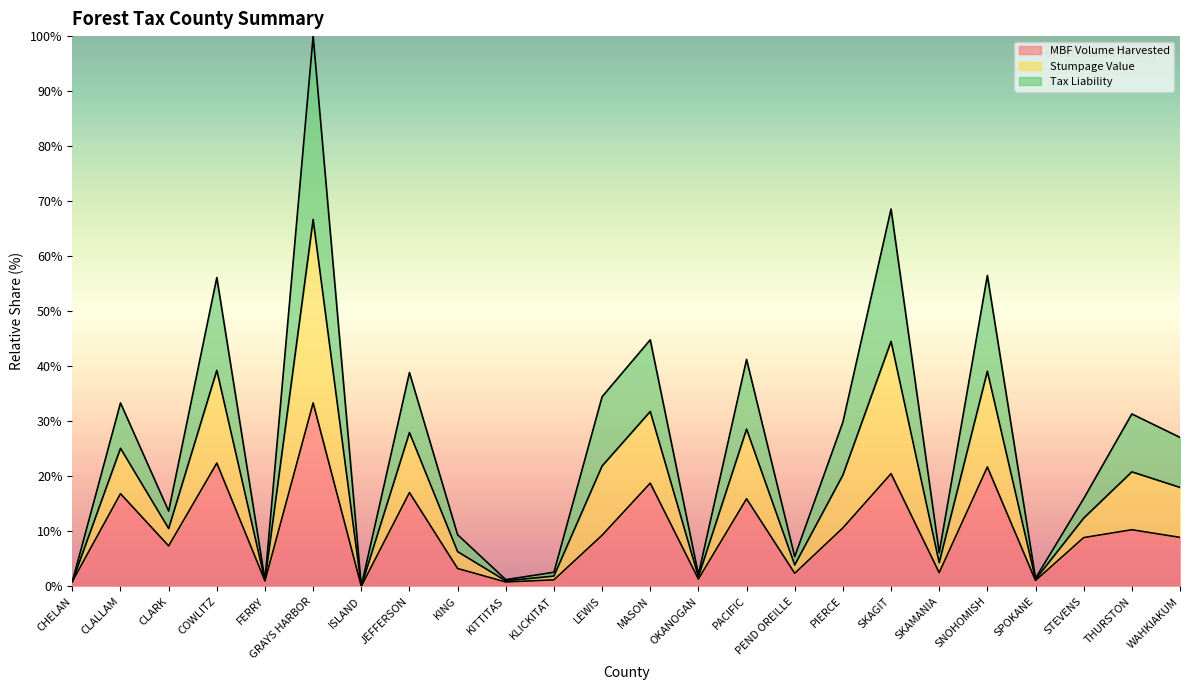

Which series has the largest range (max minus min)?

Stumpage Value